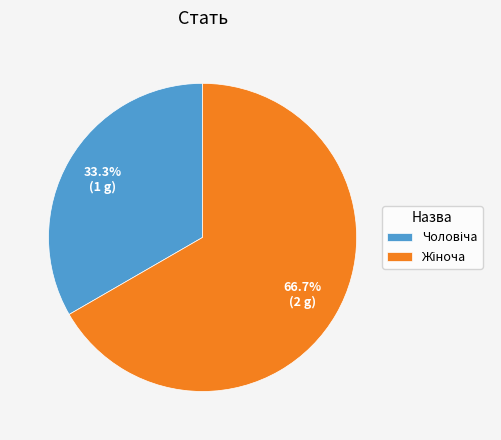

Is there any slice that represents more than half of the pie?

Yes